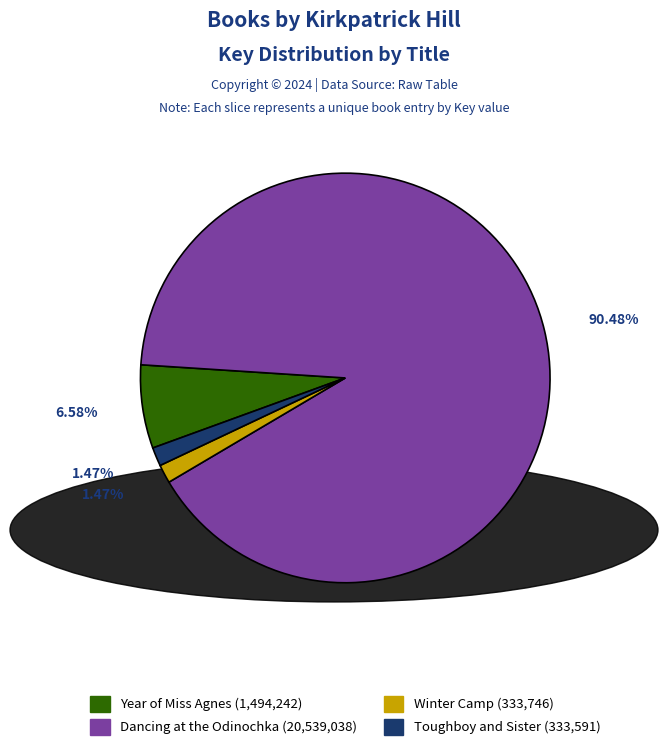

Does any single category account for the majority?

Yes